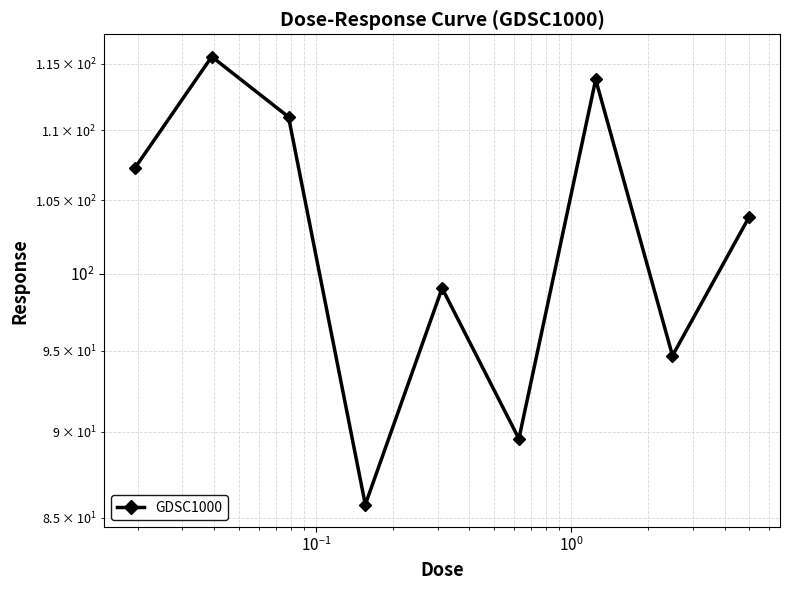

How many values are below 103?

4